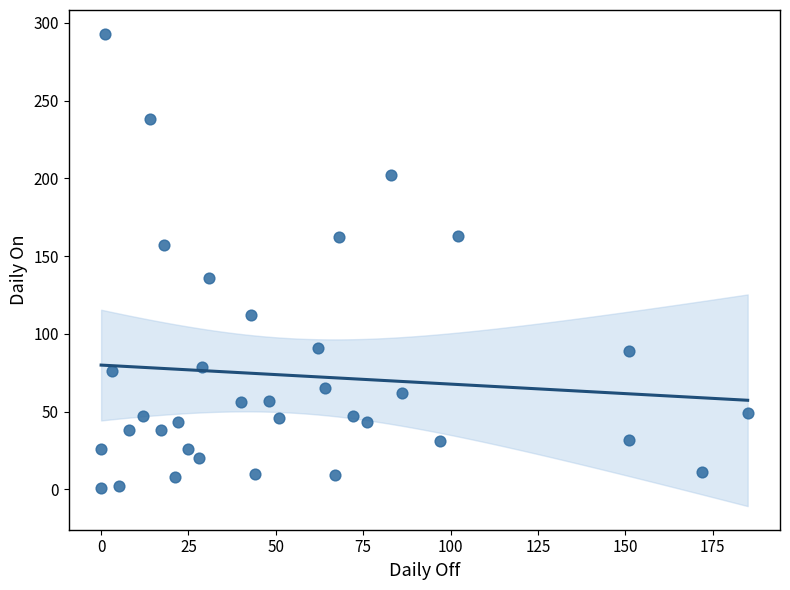

What is the range of Y values (max minus min)?

292